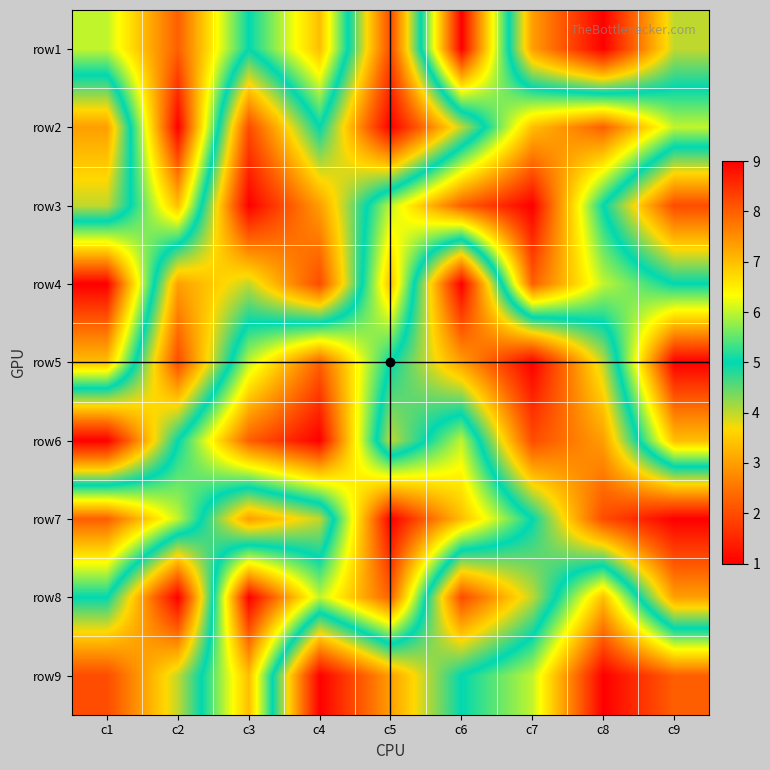

What is the spread (max minus min) of values at c8?

8